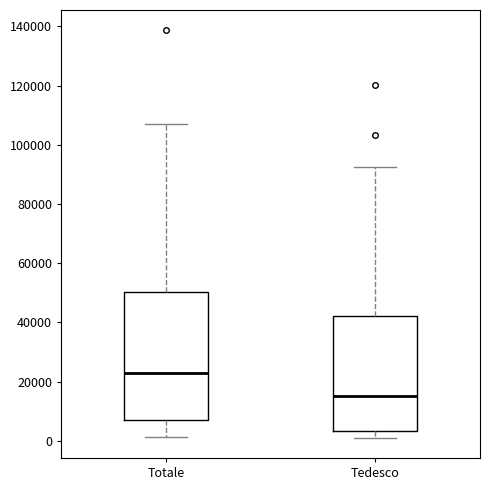

Where does the upper whisker of the box for Tedesco end on the y-axis? The values are not printed on the chart, so give them approximately, as read against the axis.

92000